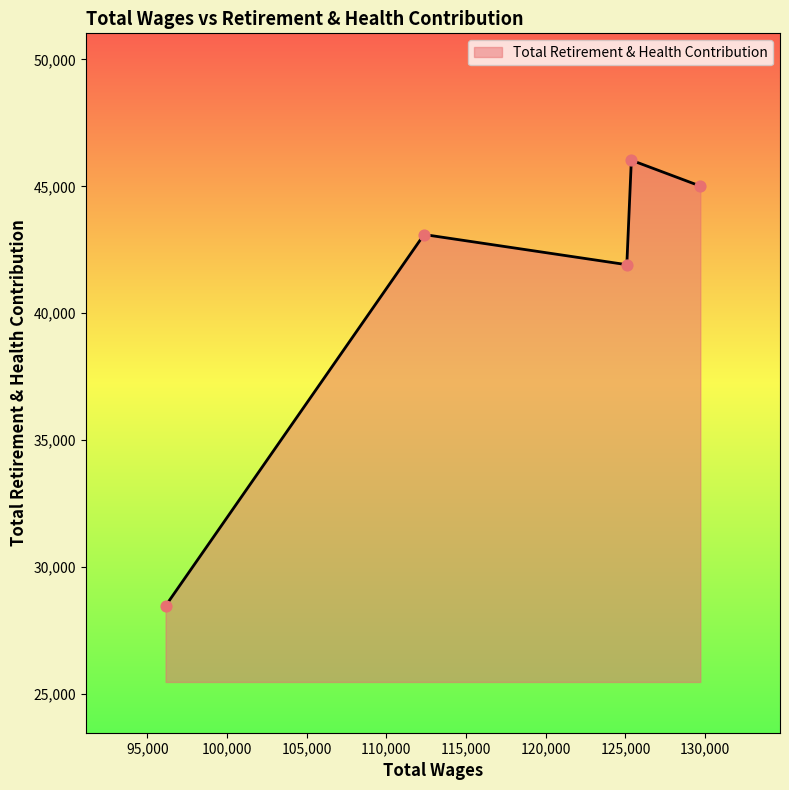

What is the difference between the second highest and second lowest values?

3098